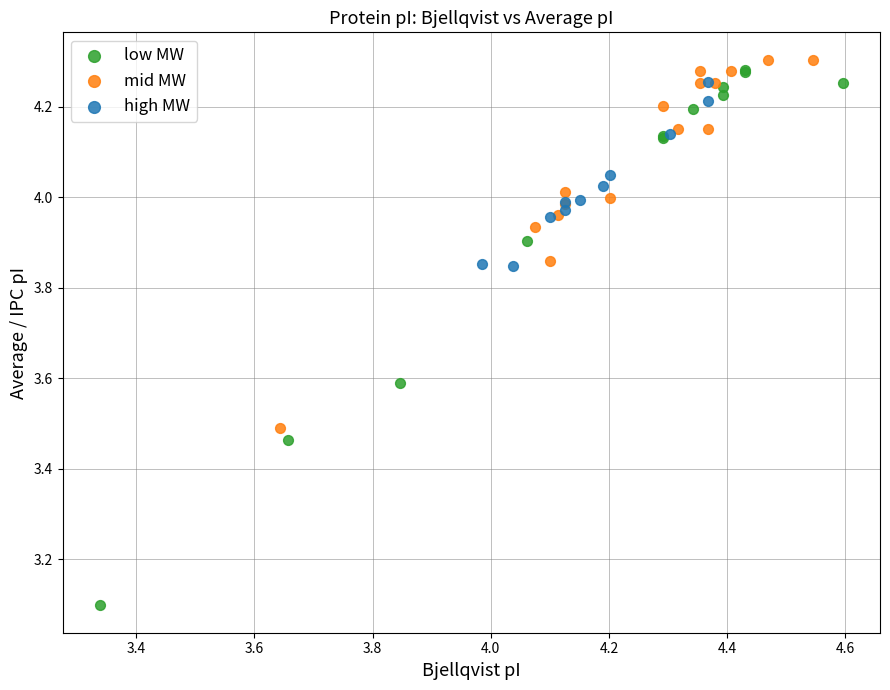

Which series reaches the minimum Y coordinate?

low MW